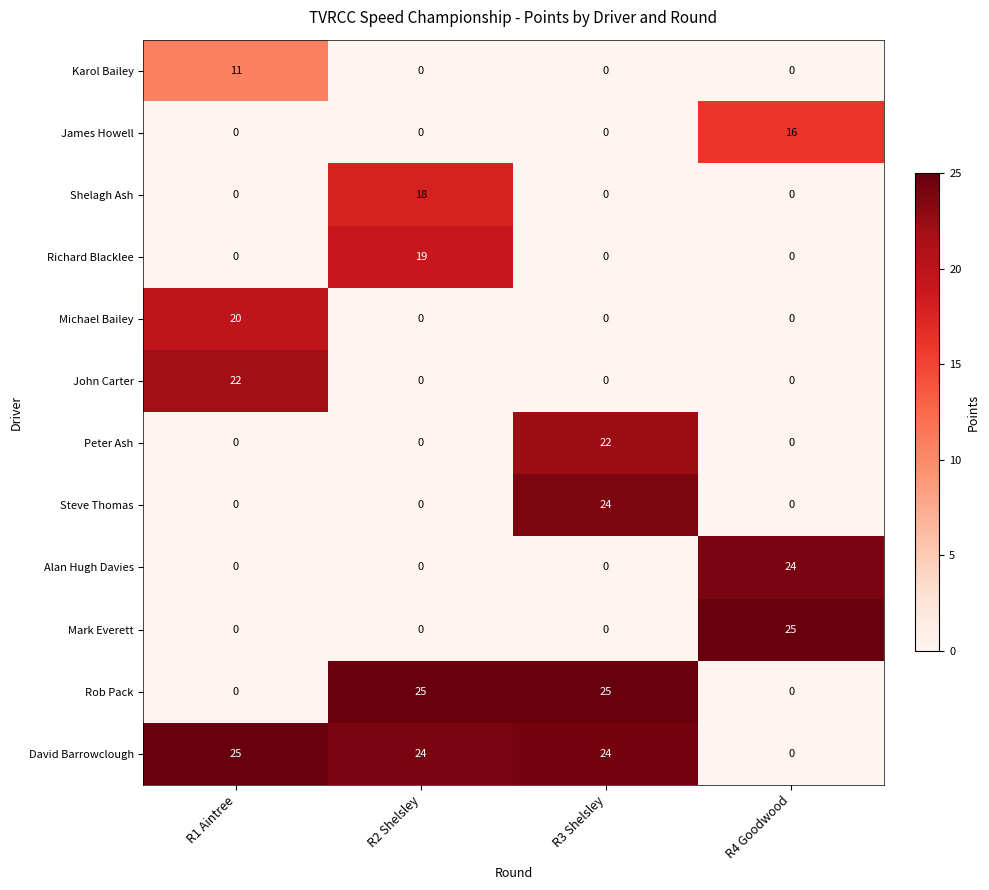

What is the difference between the highest and lowest values at R1 Aintree?

25